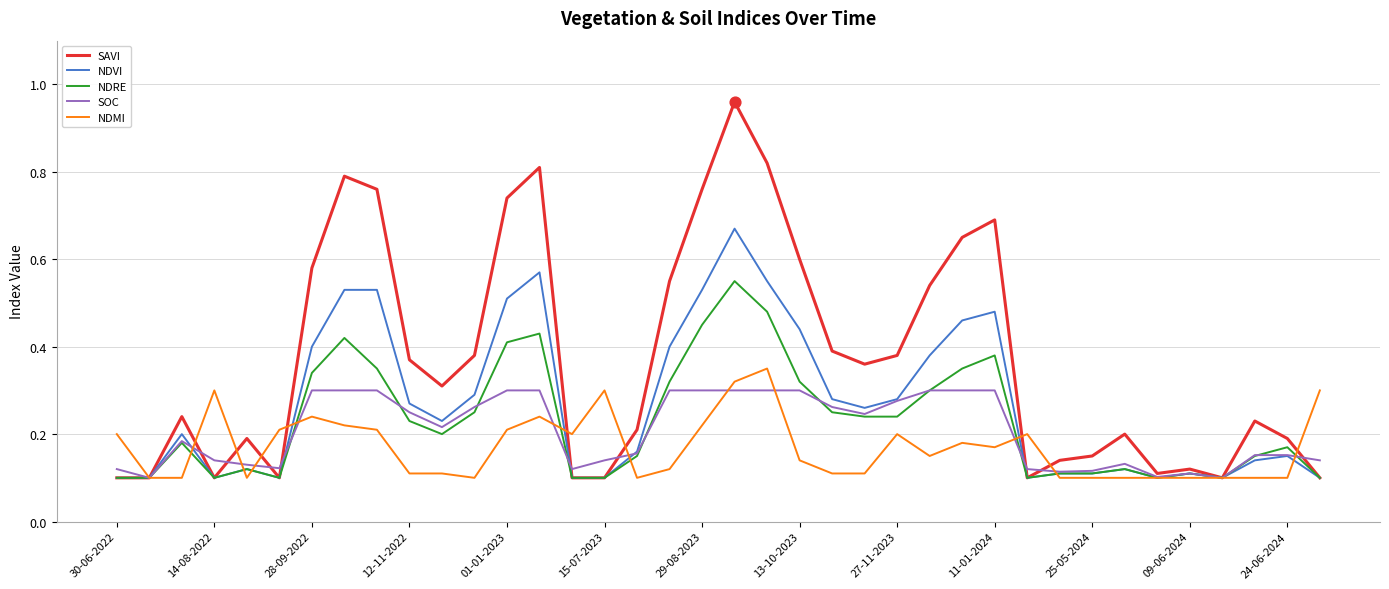

At how many categories does at least one series exceed 0?

38